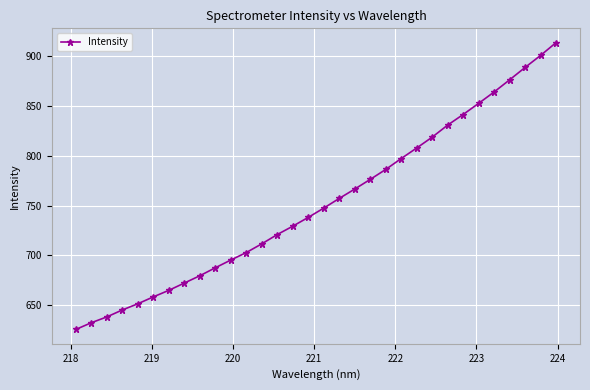

What is the smallest value displayed?

626.0